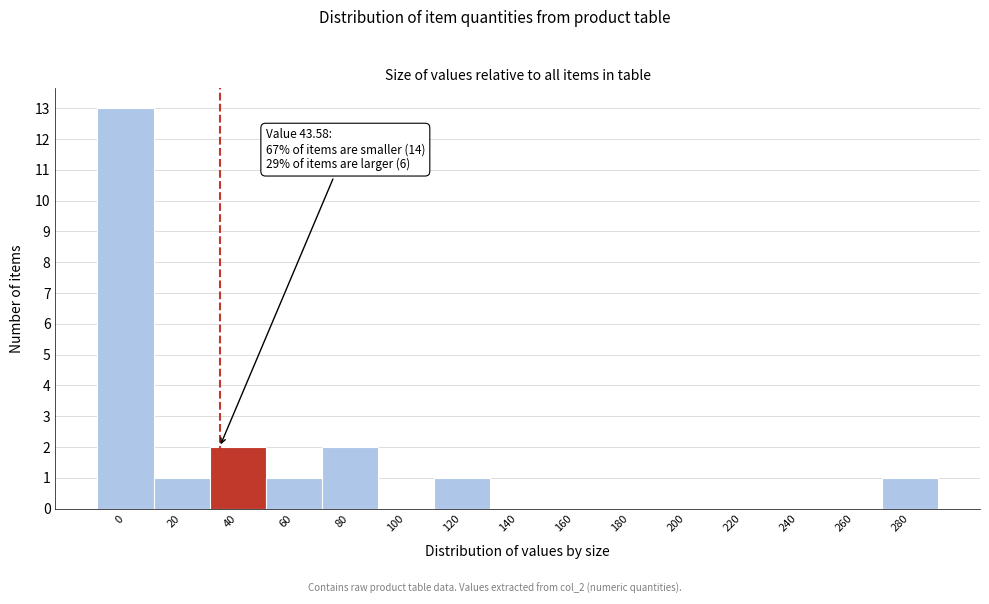

Reading right to left, extract all data points from this chart.

280=1	260=0	240=0	220=0	200=0	180=0	160=0	140=0	120=1	100=0	80=2	60=1	40=2	20=1	0=13